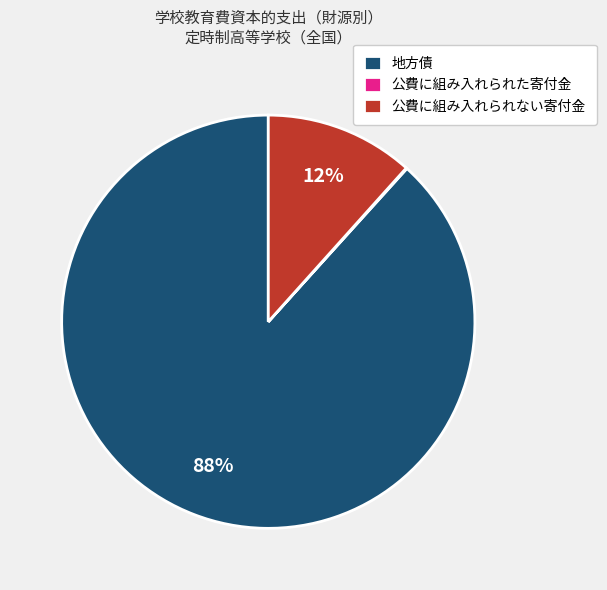

Does 地方債 account for over 50% of the chart?

Yes